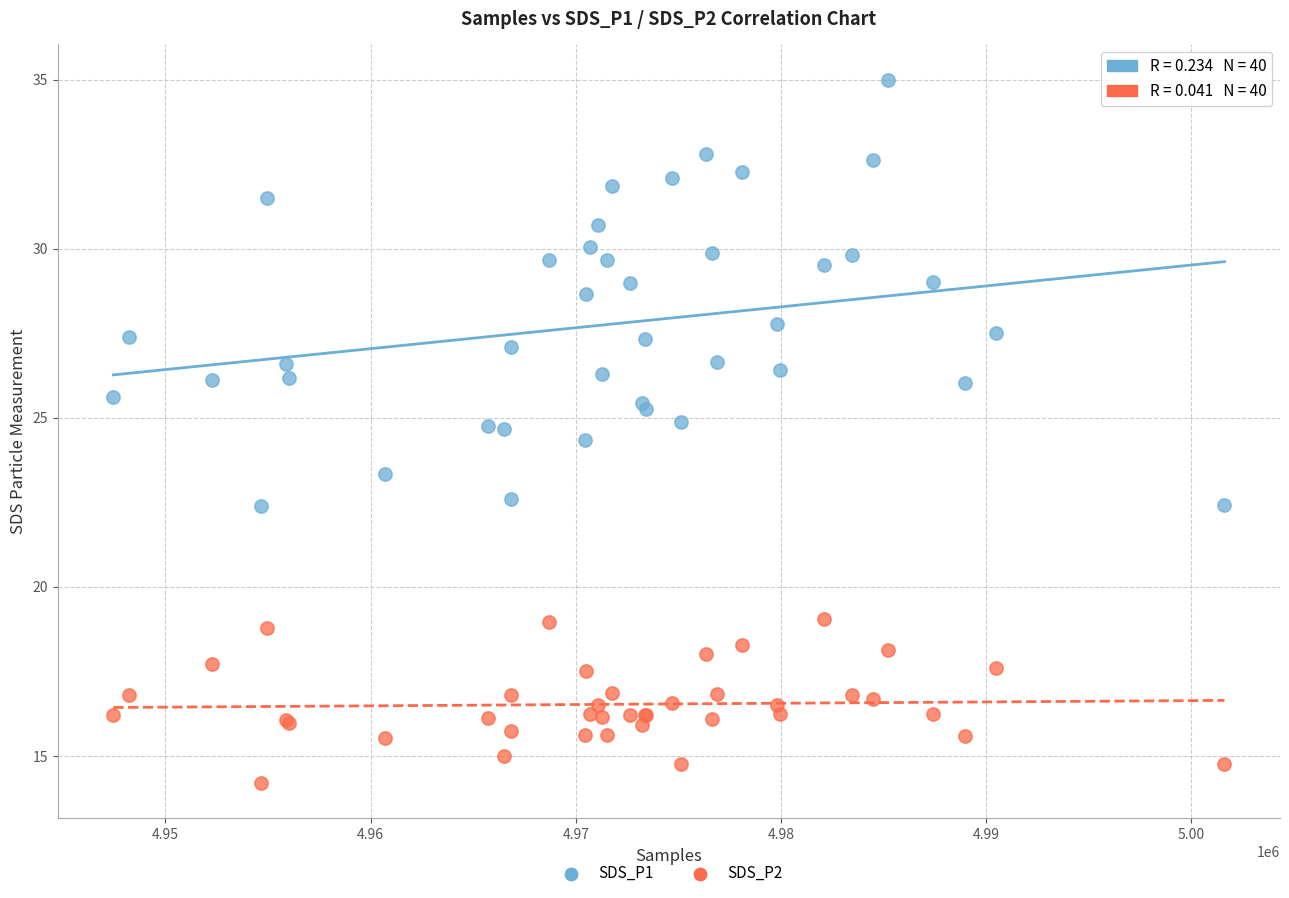

Which series has the largest Y range (max minus min)?

SDS_P1